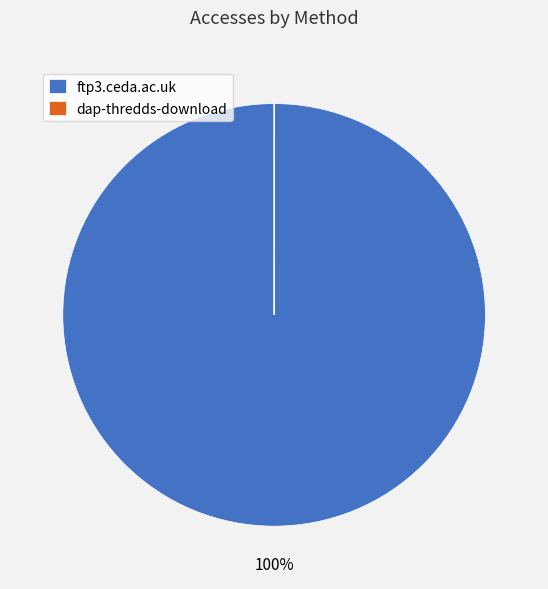

What is the largest slice in the pie chart?

ftp3.ceda.ac.uk